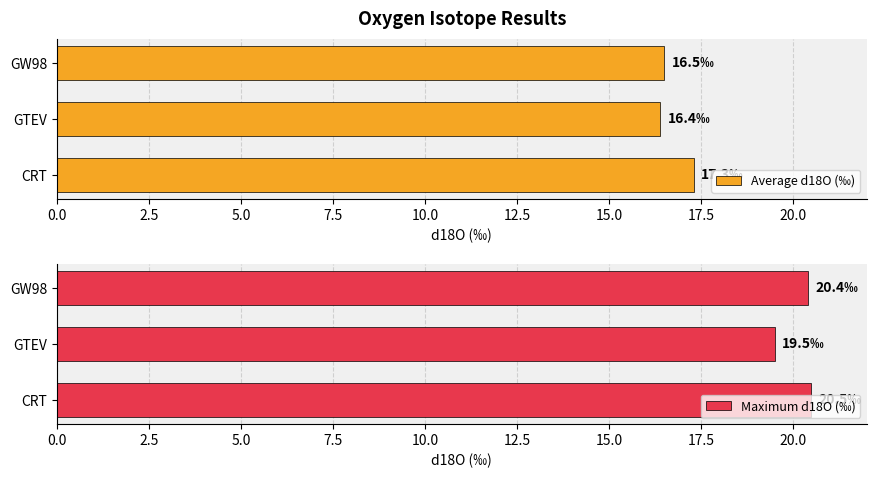

What is the sum of the Average d18O (‰) values at GTEV and GW98?

32.9